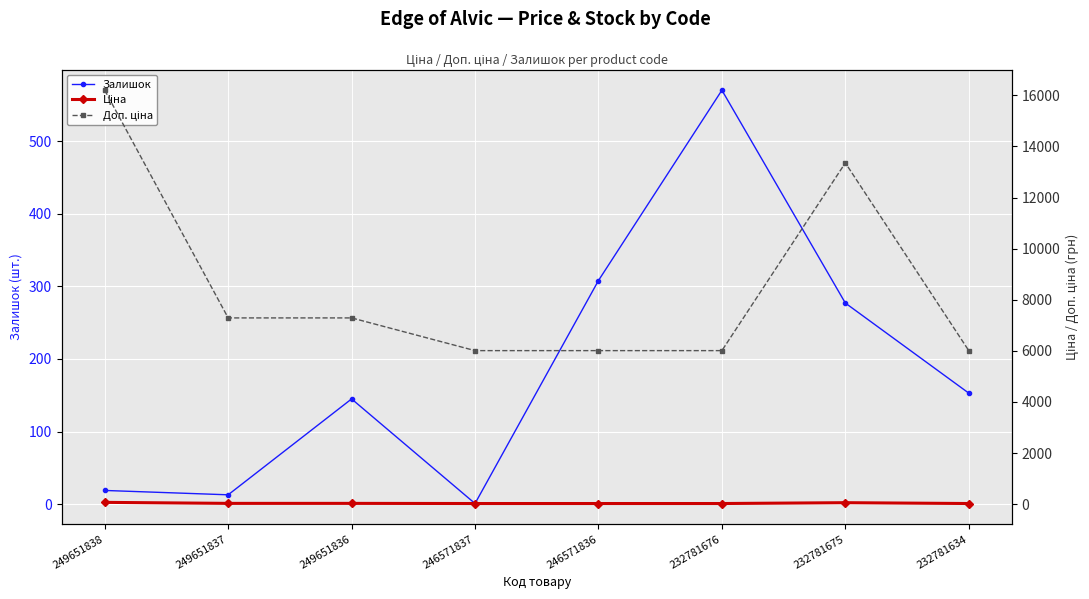

How many distinct data groups are displayed?

3